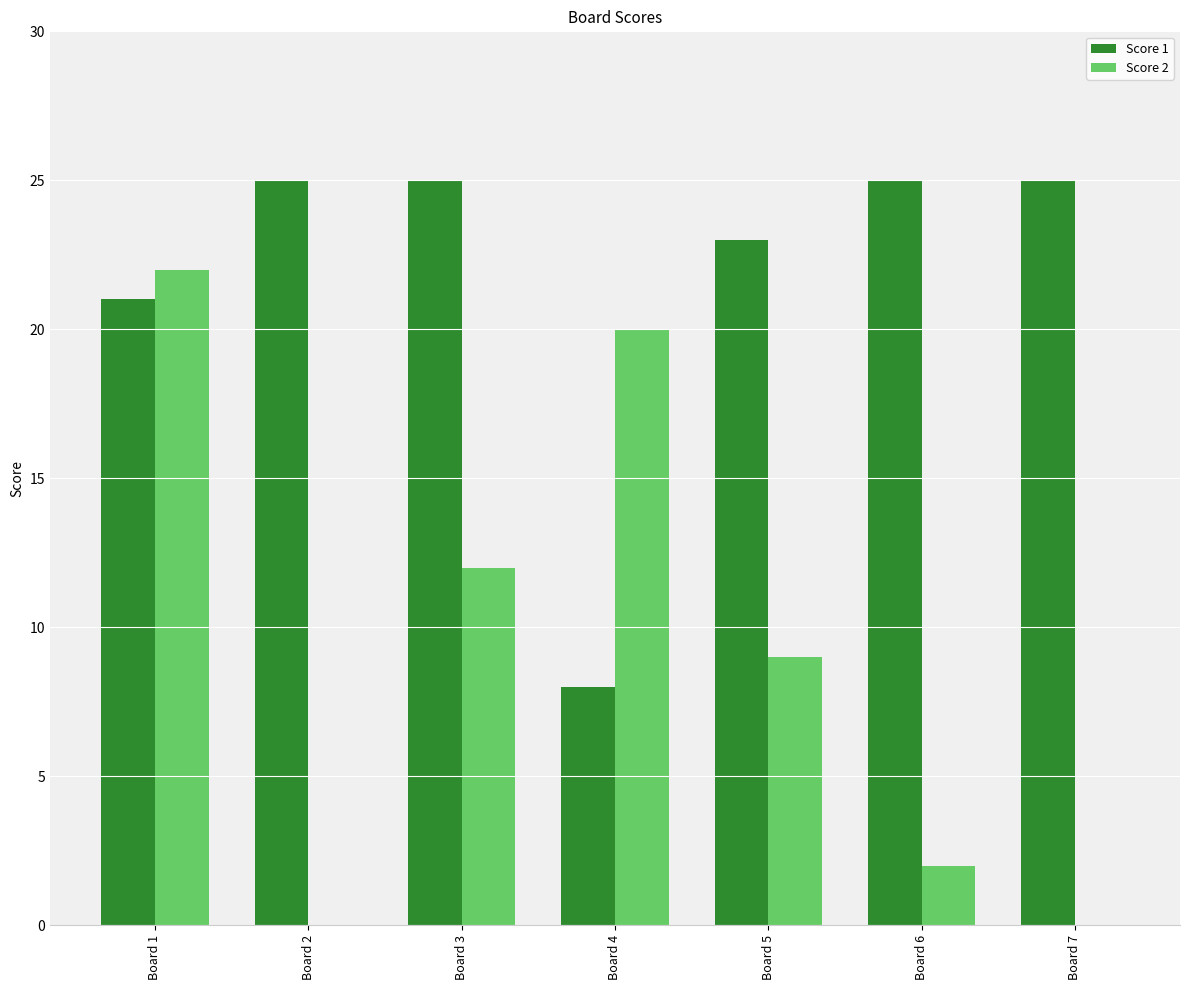

Between Board 4 and Board 7, which series saw the biggest shift?

Score 2